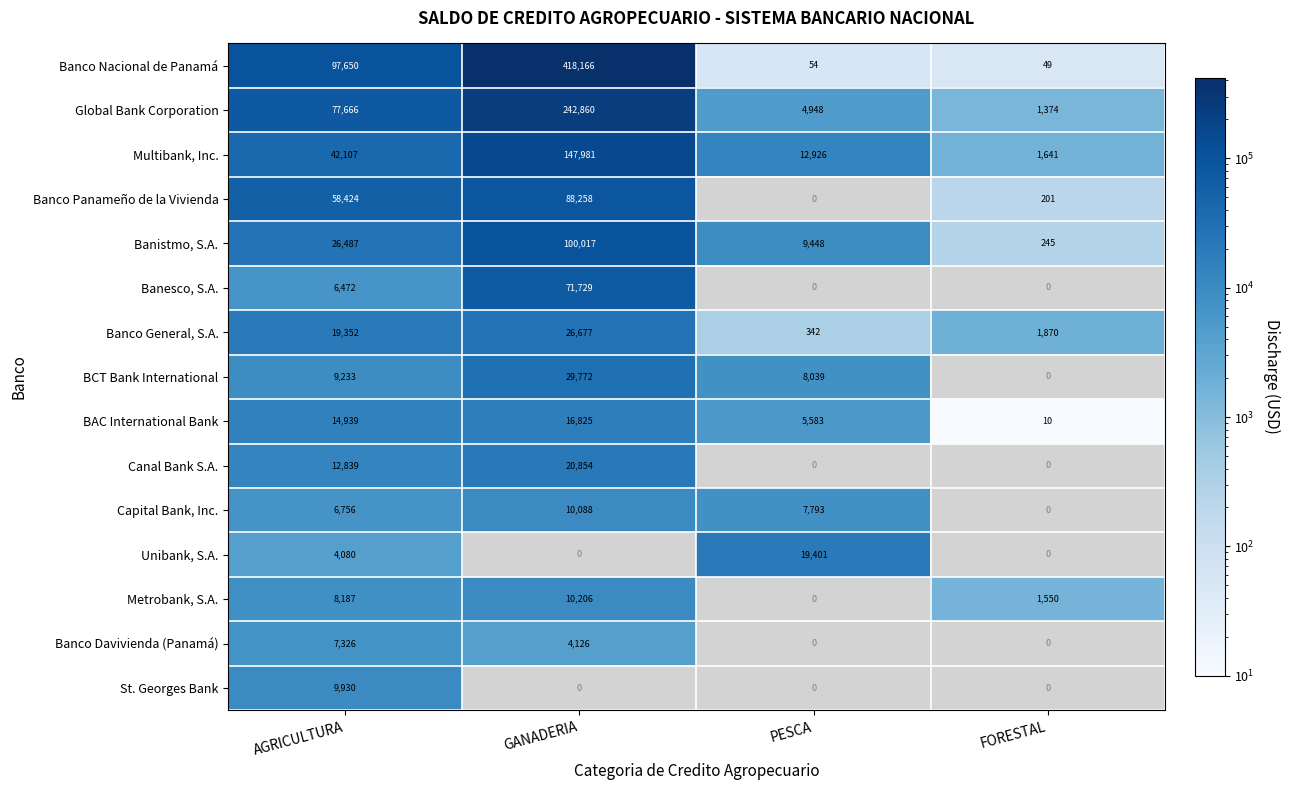

Which category has the highest value in the Banco Nacional de Panamá series?

GANADERIA